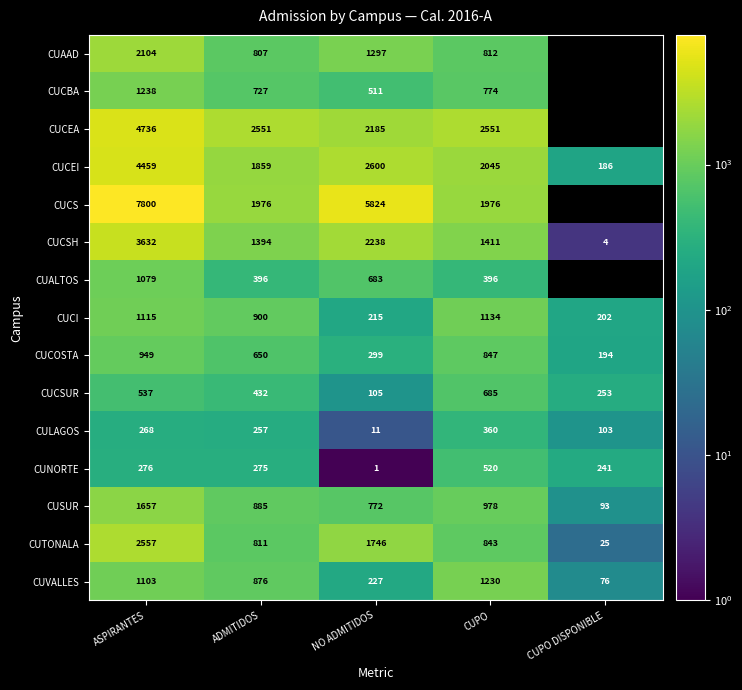

Rank the categories by CULAGOS value from lowest to highest.

NO ADMITIDOS, CUPO DISPONIBLE, ADMITIDOS, ASPIRANTES, CUPO